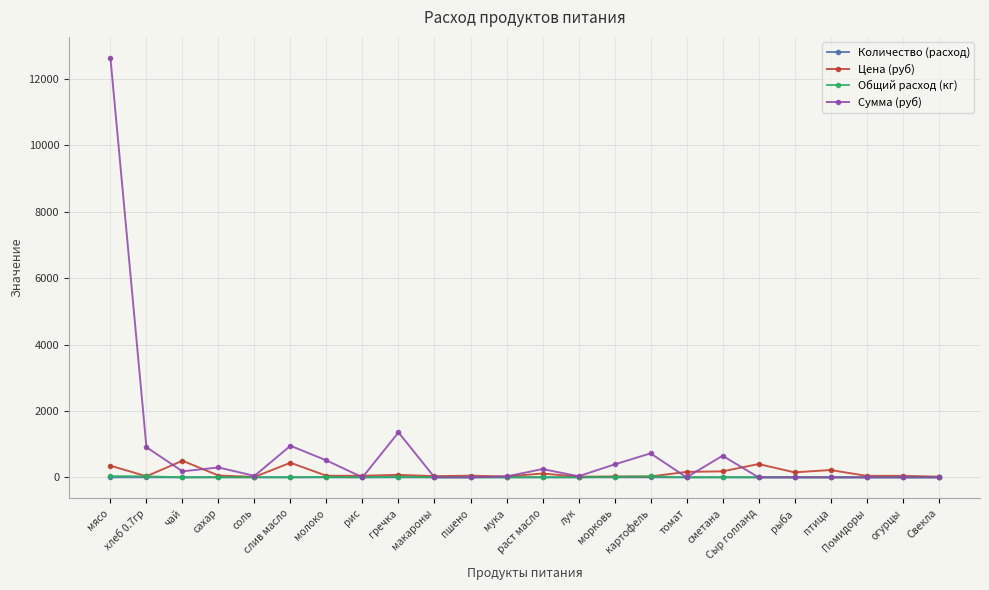

What is the label of the 14th point from the left?

лук